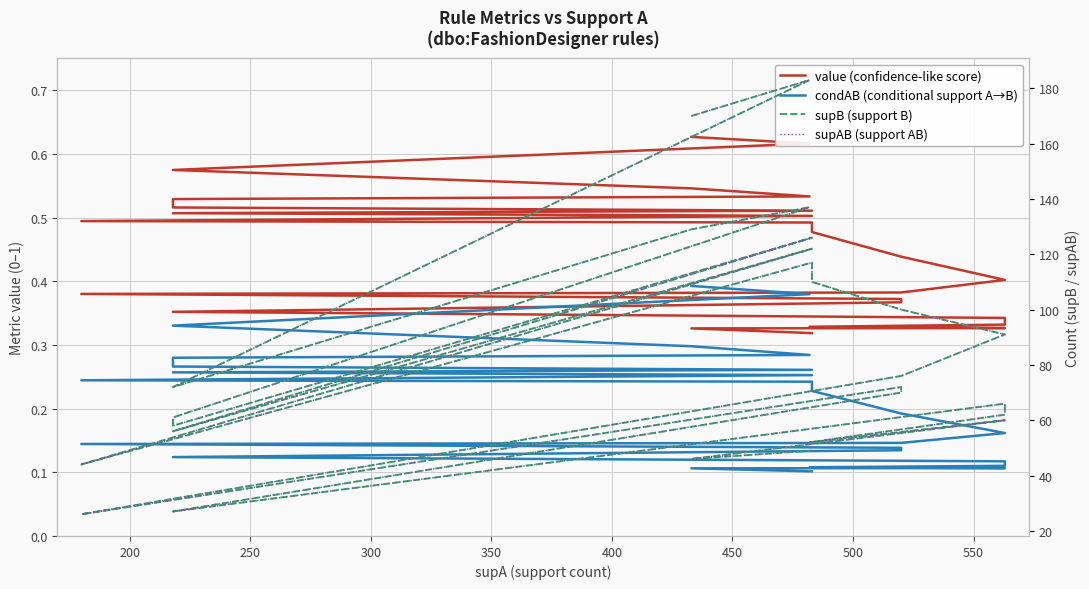

What is the value of the supAB (support AB) point at the 17th from the left?

26.0